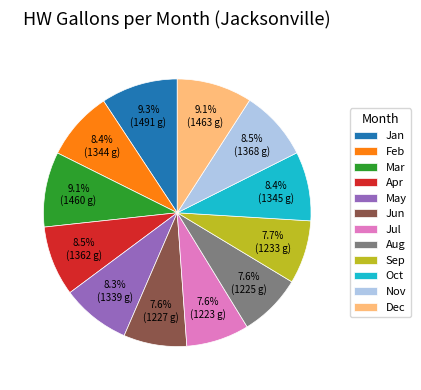

True or false: Mar accounts for 9% of the total.

True